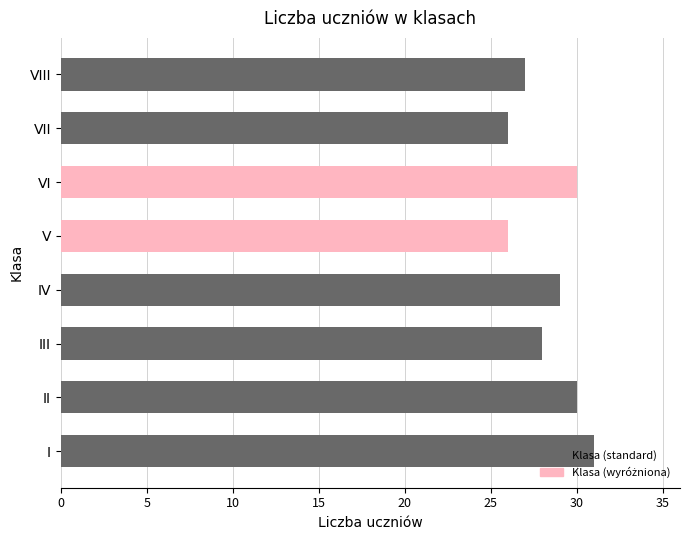

What is the difference between the maximum and minimum values?

5